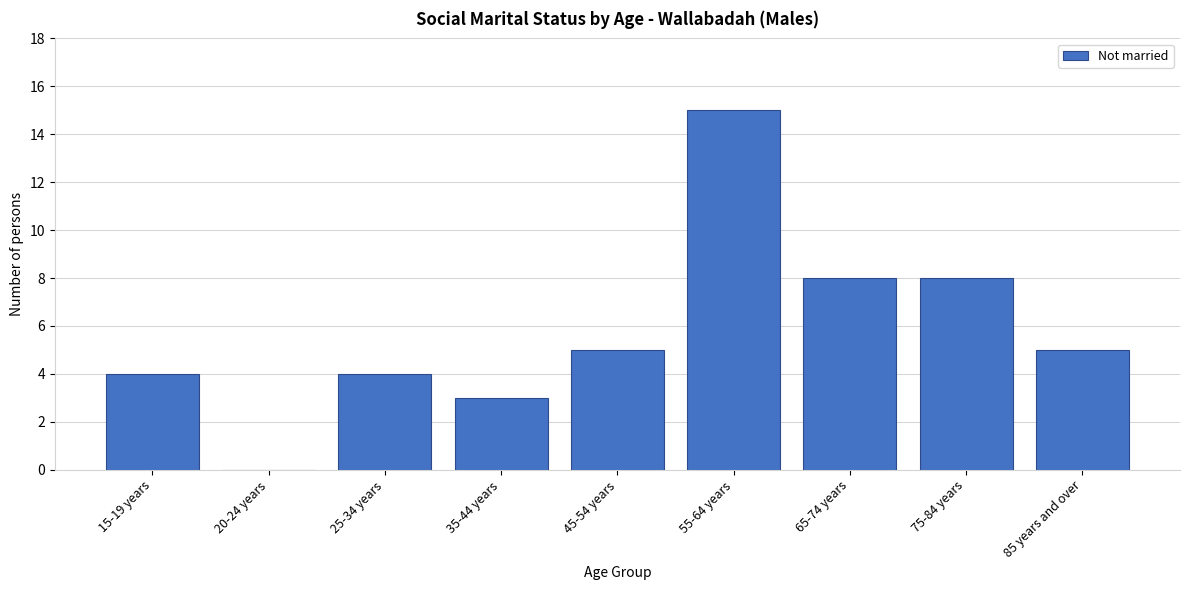

Reading left to right, transcribe all the data shown in this chart.

15-19 years=4	20-24 years=0	25-34 years=4	35-44 years=3	45-54 years=5	55-64 years=15	65-74 years=8	75-84 years=8	85 years and over=5